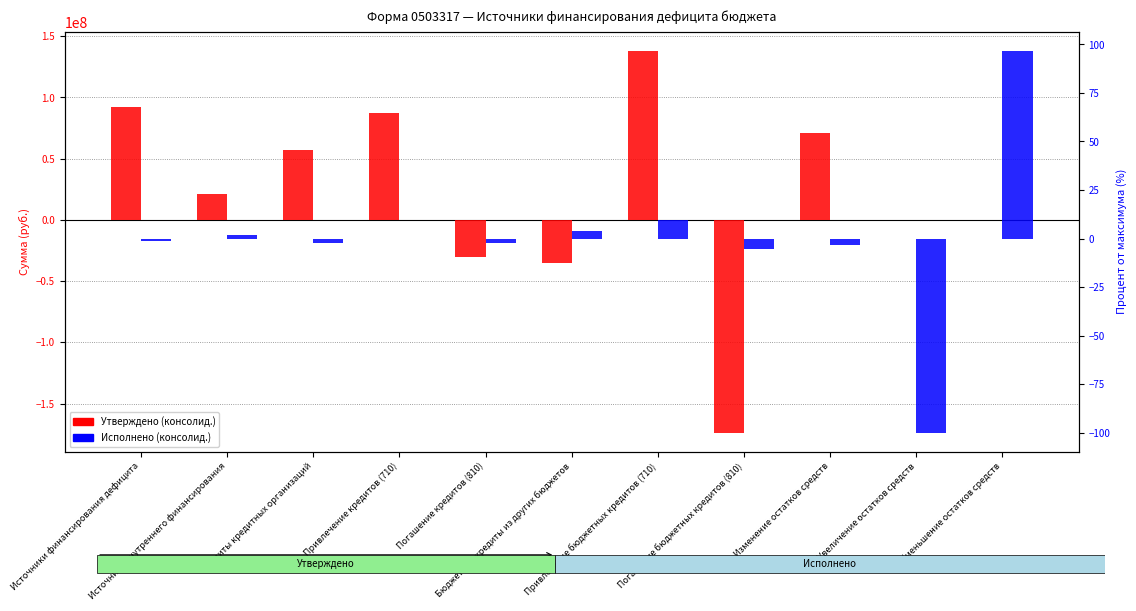

What position from the left is Погашение кредитов (810)?

5